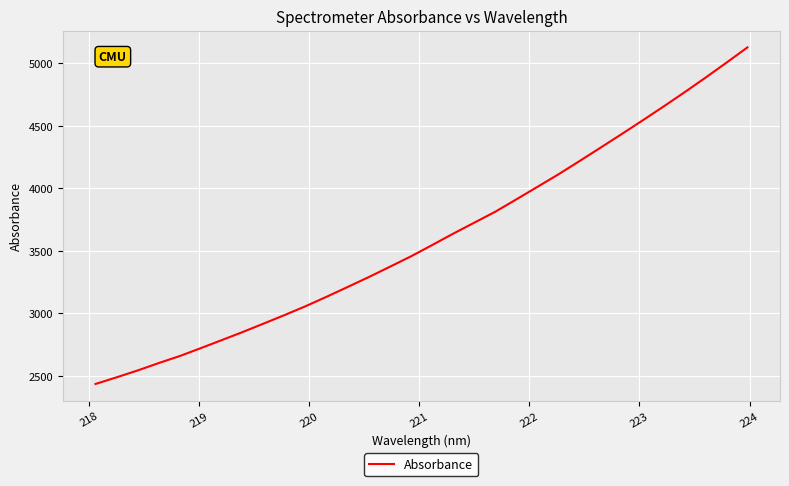

Reading left to right, list all the values displayed in this chart.

2434.9	2488.2	2543.0	2602.1	2658.3	2721.5	2786.1	2851.2	2919.1	2987.7	3058.7	3134.5	3212.7	3291.7	3374.0	3457.1	3546.9	3637.9	3725.6	3813.3	3912.1	4011.9	4112.2	4218.0	4325.2	4433.4	4543.1	4654.7	4768.7	4885.9	5006.1	5128.6